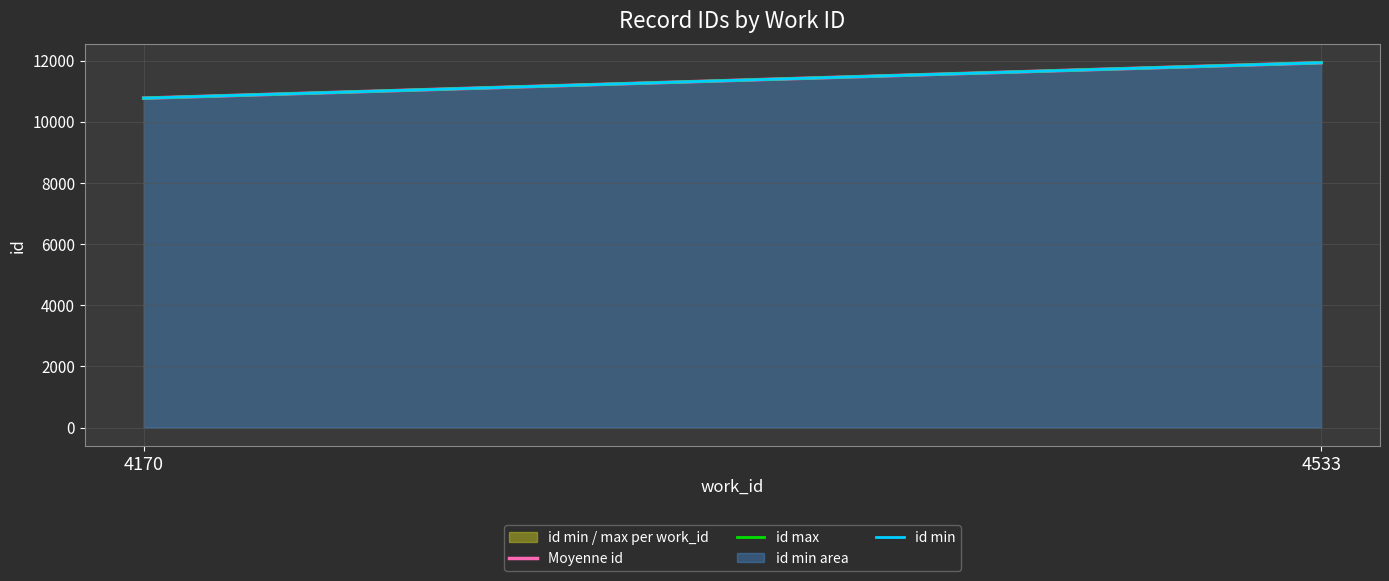

True or false: id max has a value of 7012 at 4170.

False